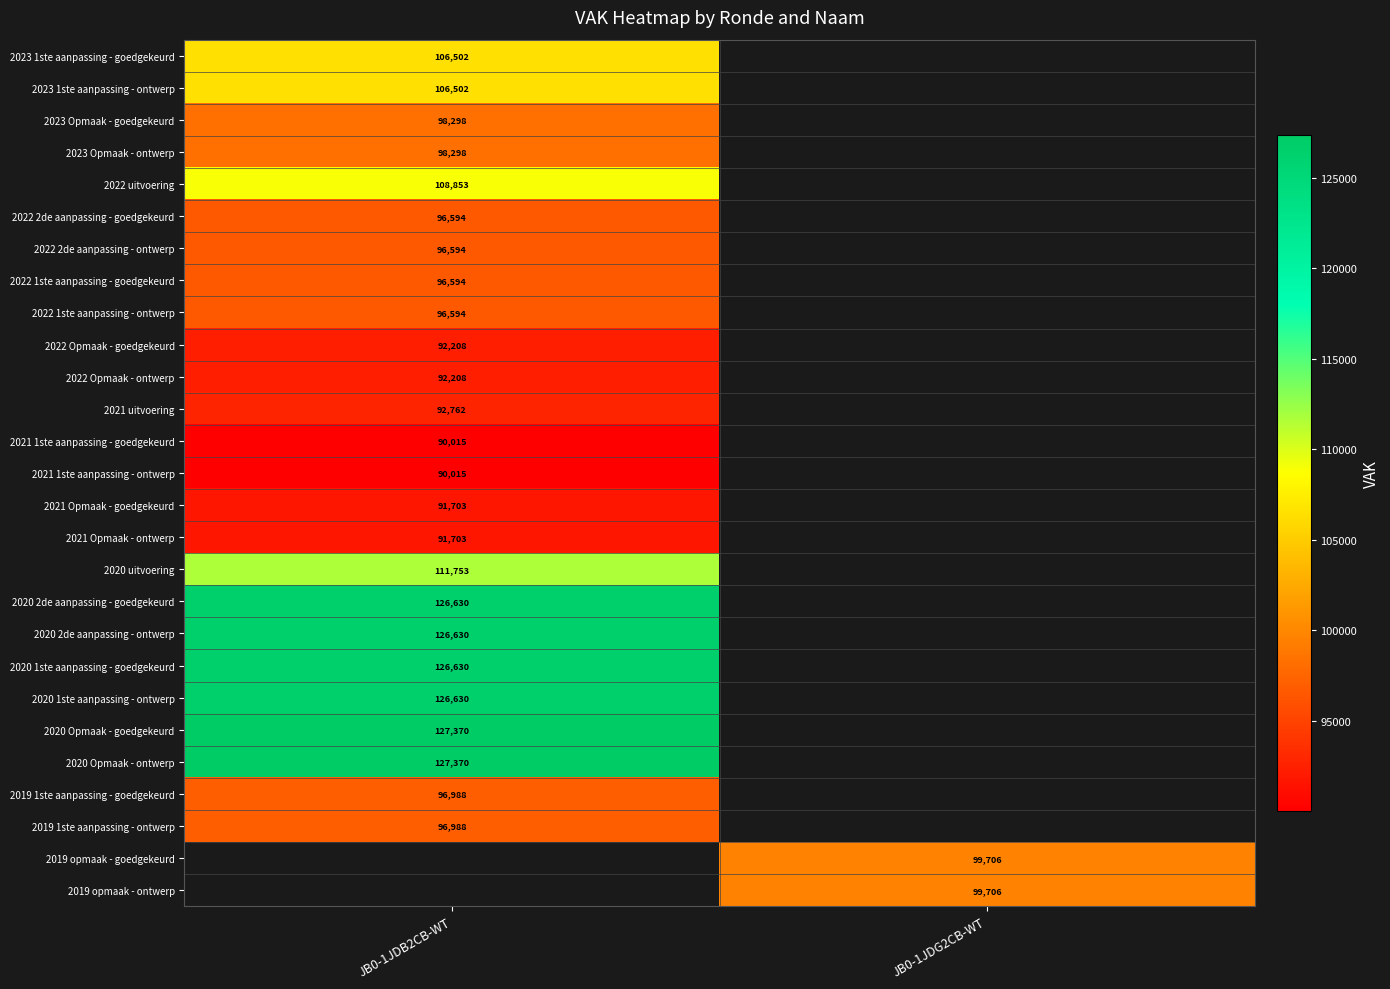

How many series are shown in this chart?

27